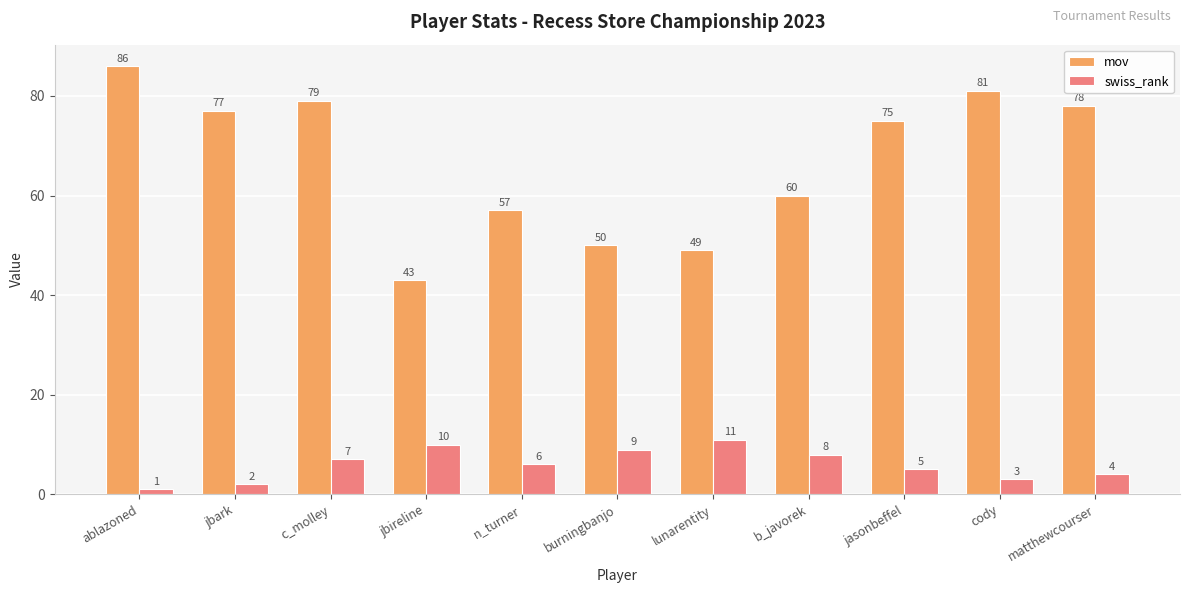

What are all the series names shown in the legend?

mov, swiss_rank